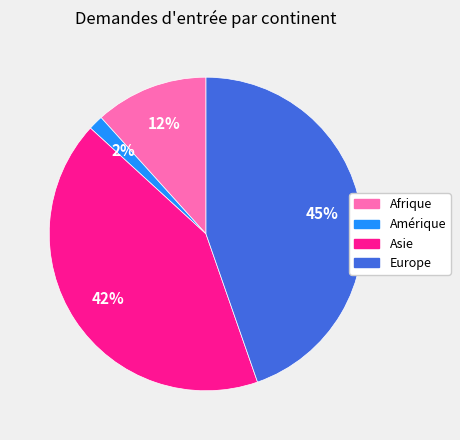

Is there any slice that represents more than half of the pie?

No